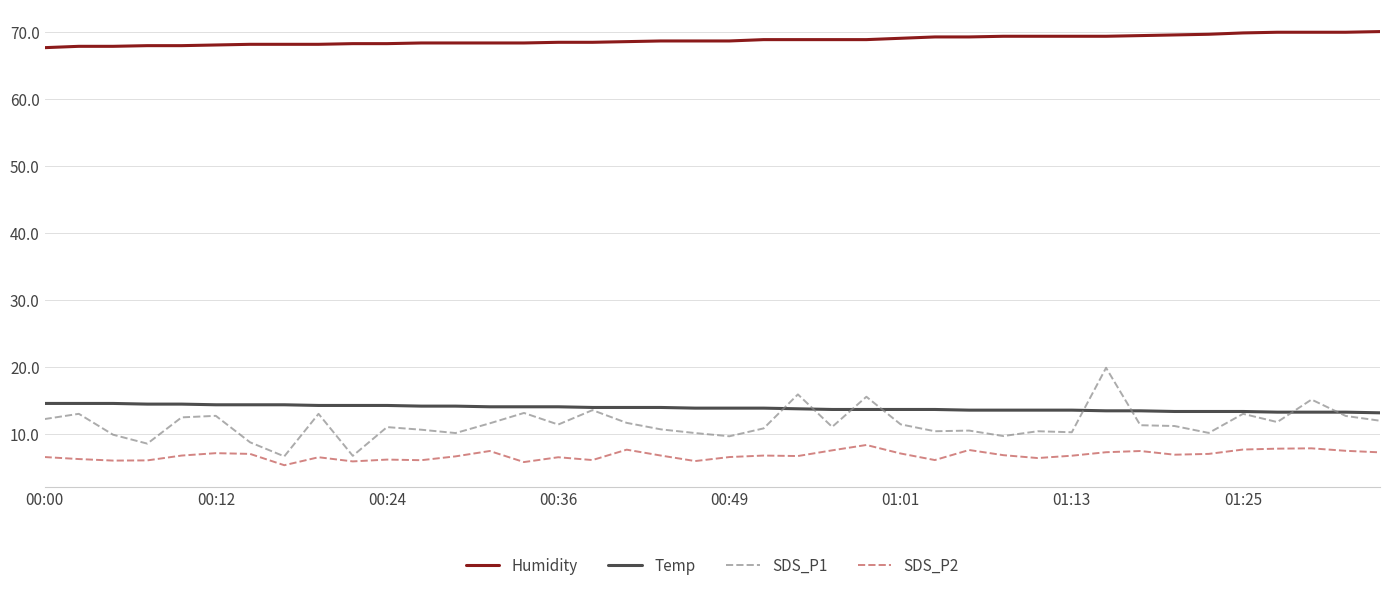

Does the chart have visible grid lines?

Yes